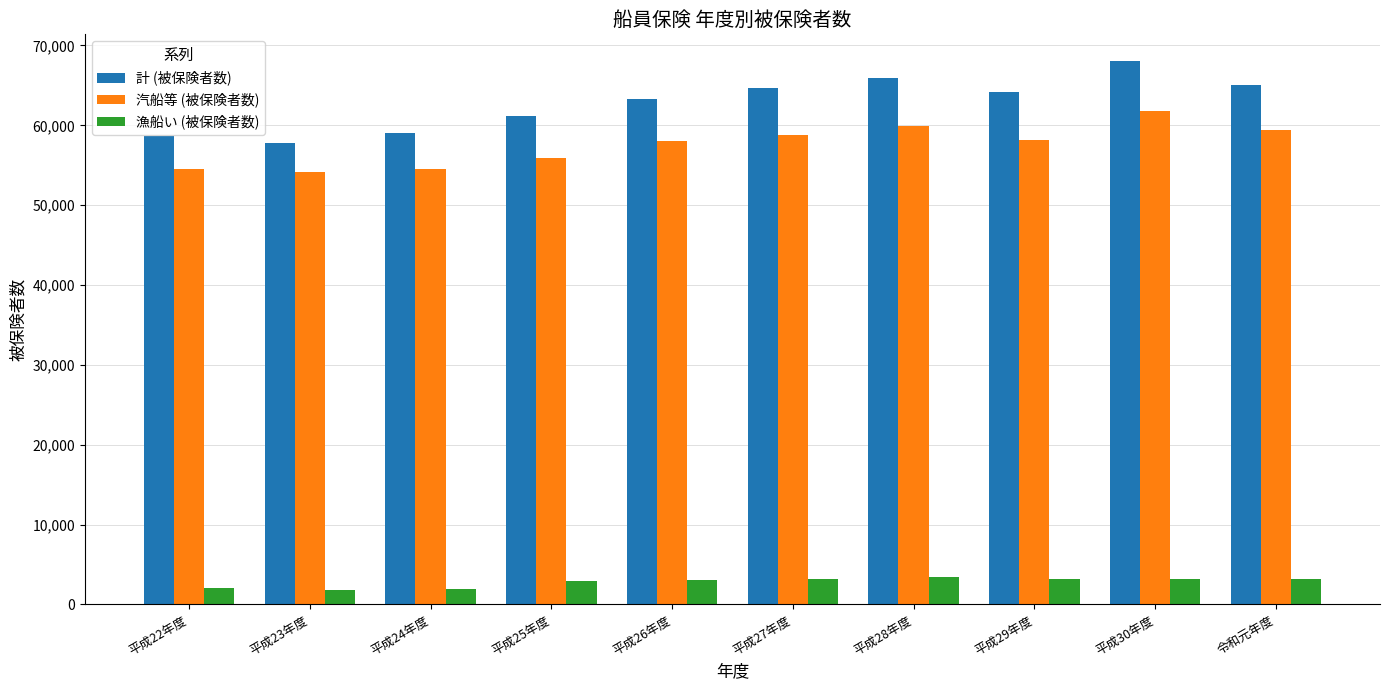

How many bars are there in total?

30